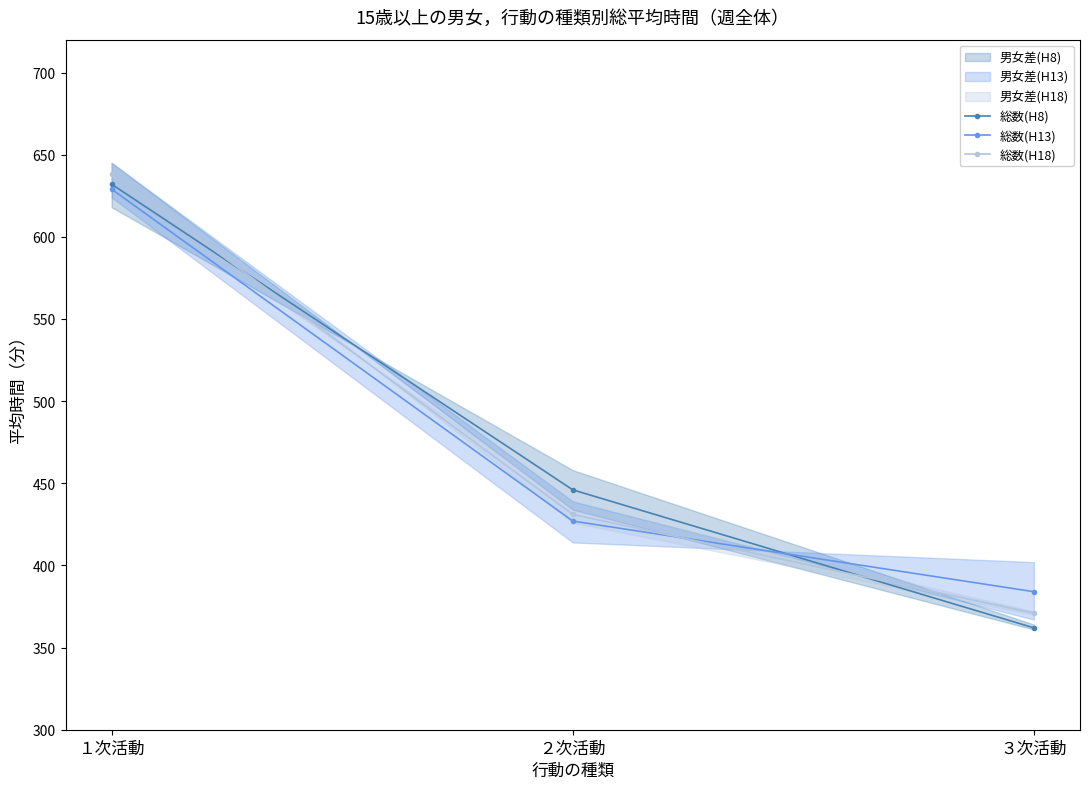

Which series has the largest range (max minus min)?

総数(H8)